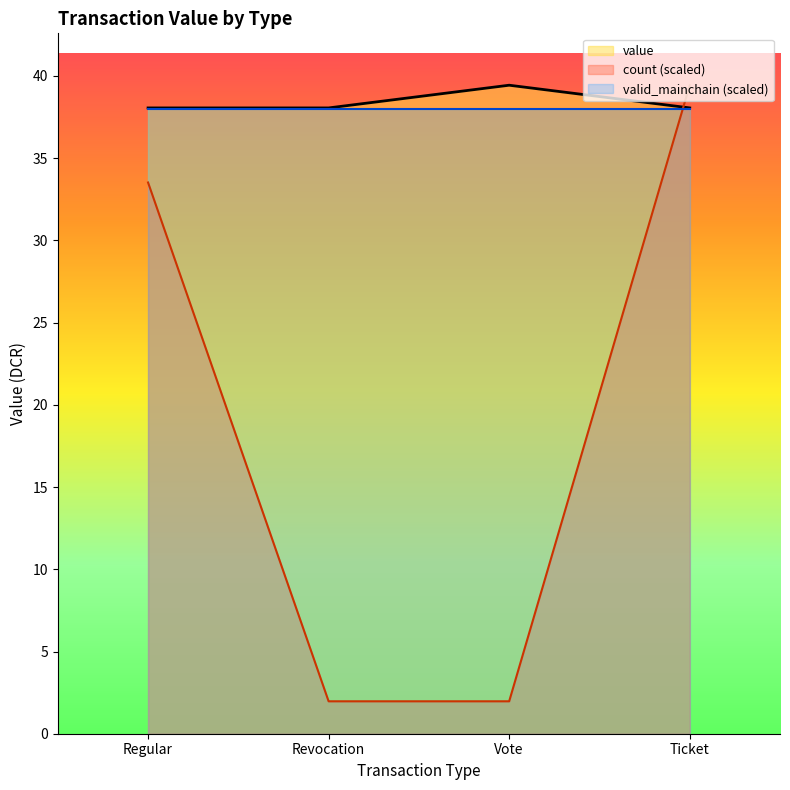

What position from the right is Vote?

2